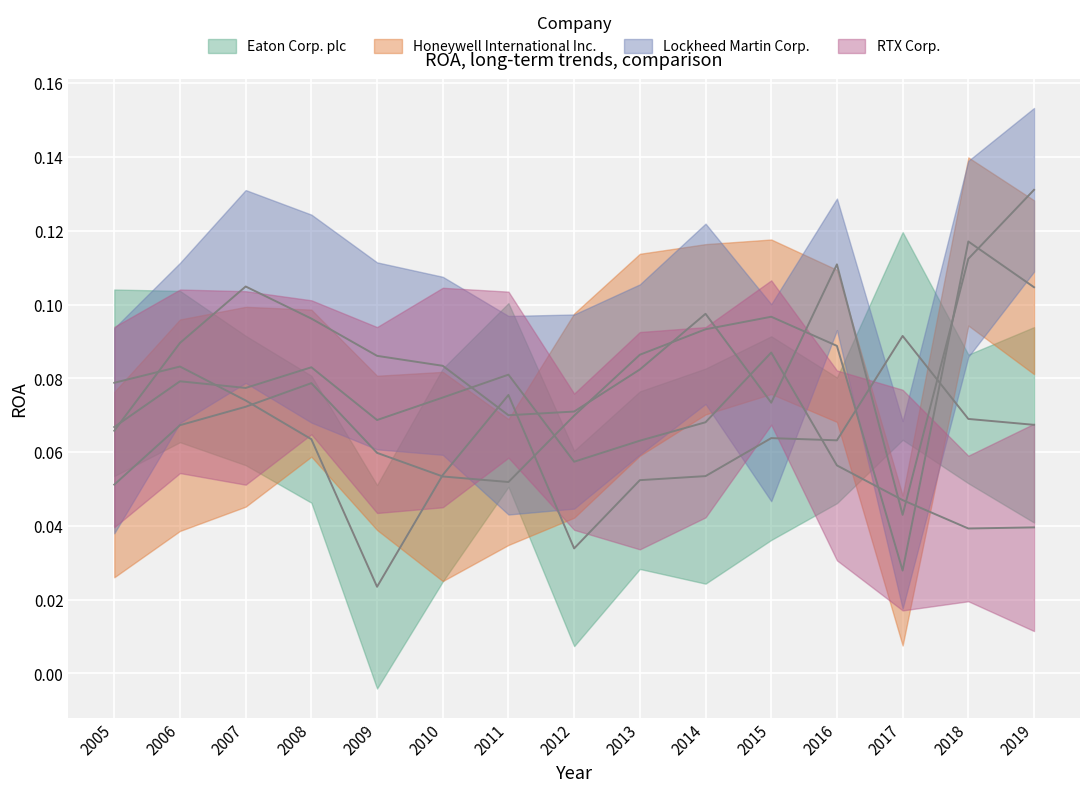

Which series has the largest range (max minus min)?

Honeywell International Inc.